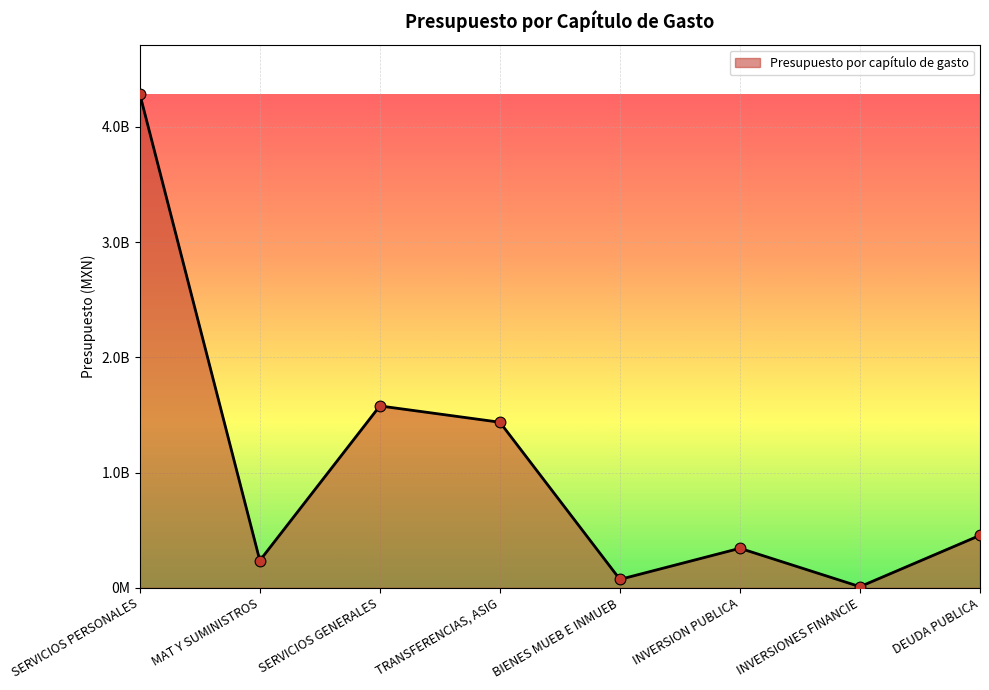

Between SERVICIOS GENERALES and DEUDA PUBLICA, which is larger?

SERVICIOS GENERALES